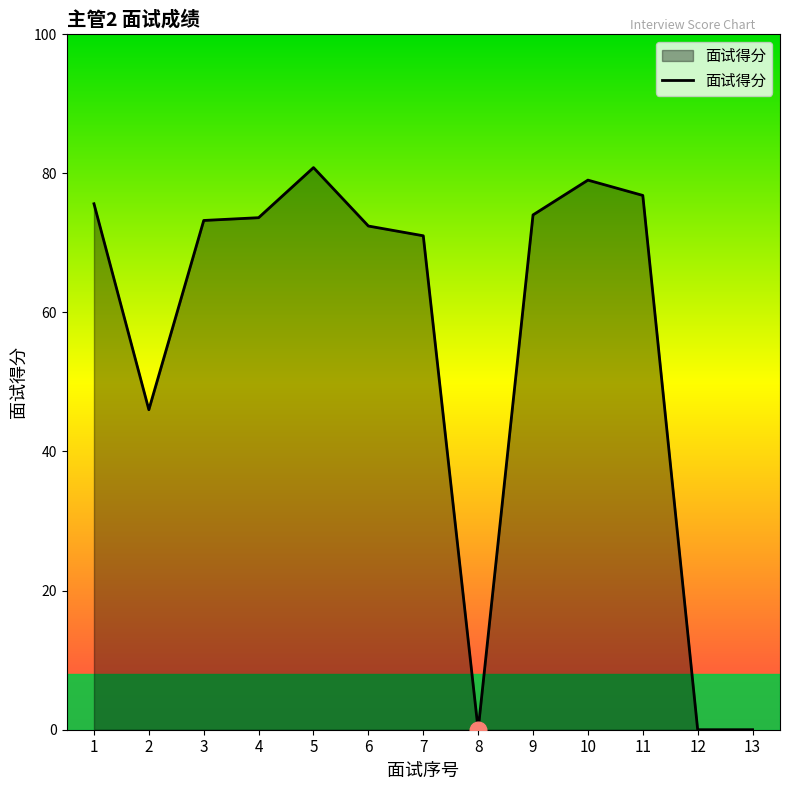

What is the greatest value displayed?

80.8